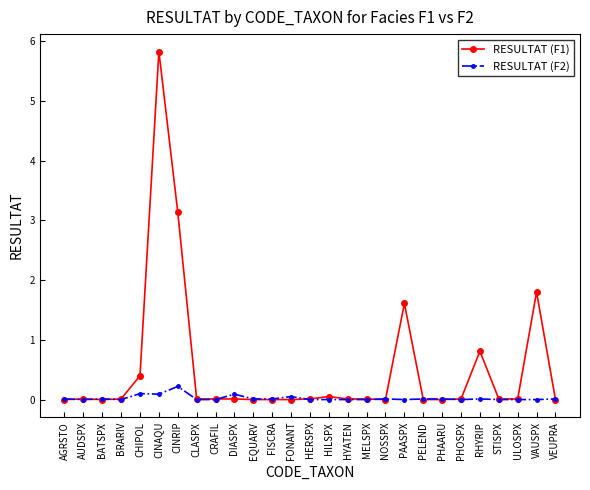

What are all the series names shown in the legend?

RESULTAT (F1), RESULTAT (F2)